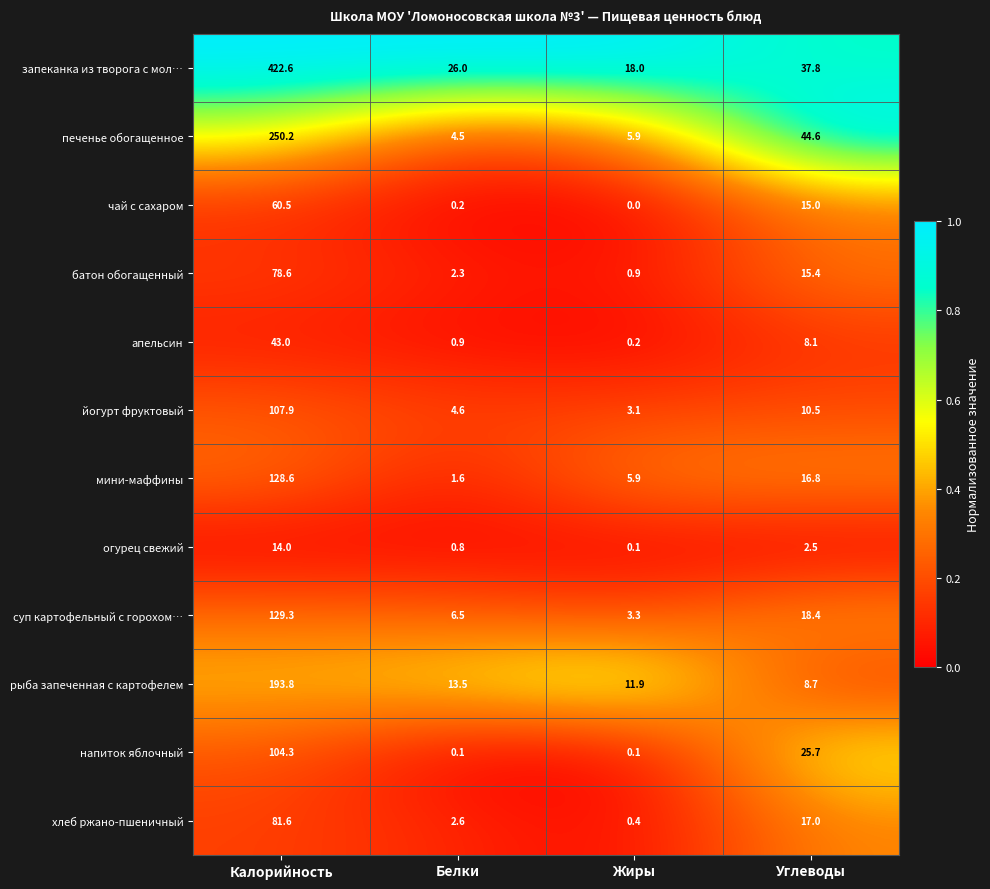

Between Калорийность and Жиры, which series saw the biggest shift?

запеканка из творога с мол…